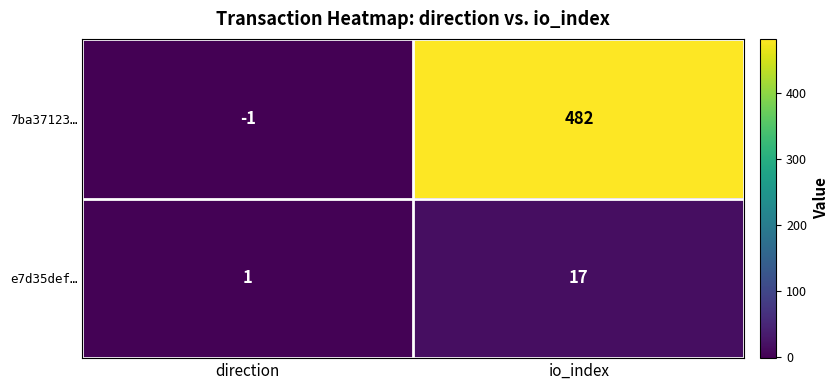

Reading right to left, extract all data points from this chart.

7ba37123…: 482	-1
e7d35def…: 17	1